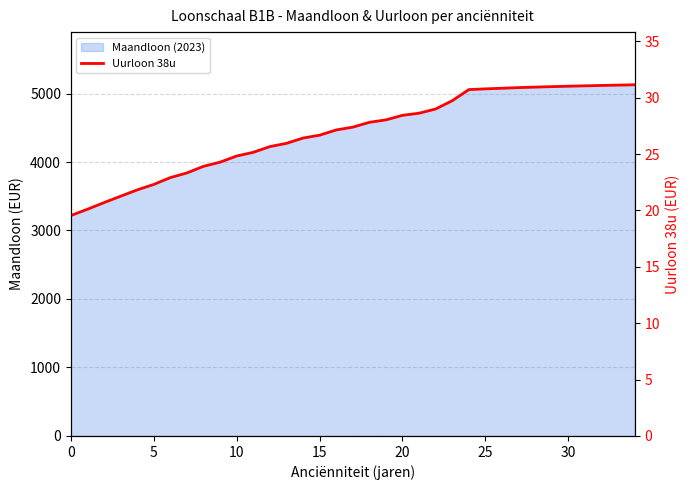

Where is the data nearest to the value 25?

11